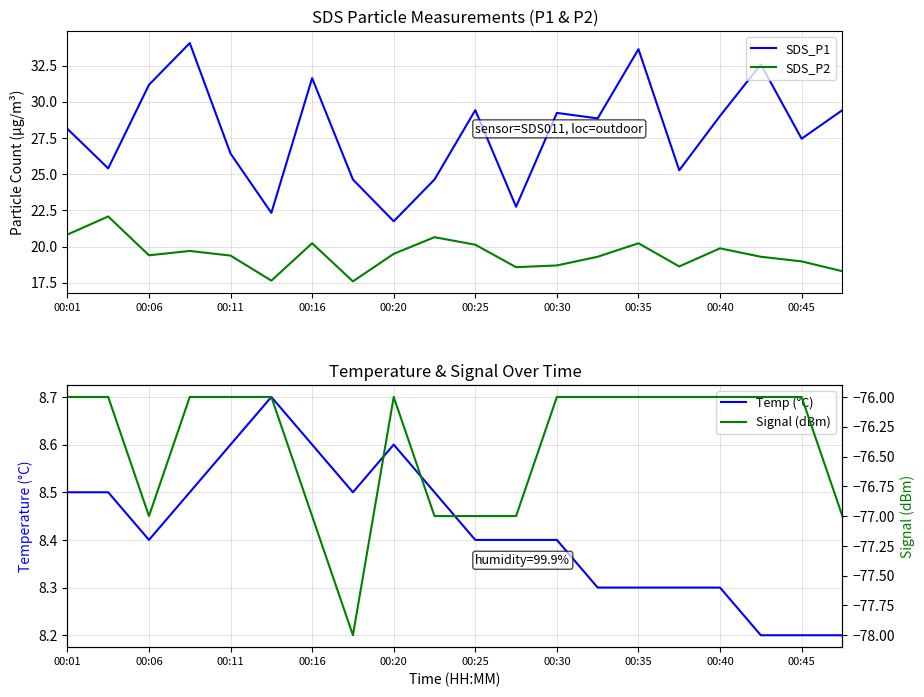

What is the difference between the maximum and second lowest values in the Signal (dBm) series?

1.0